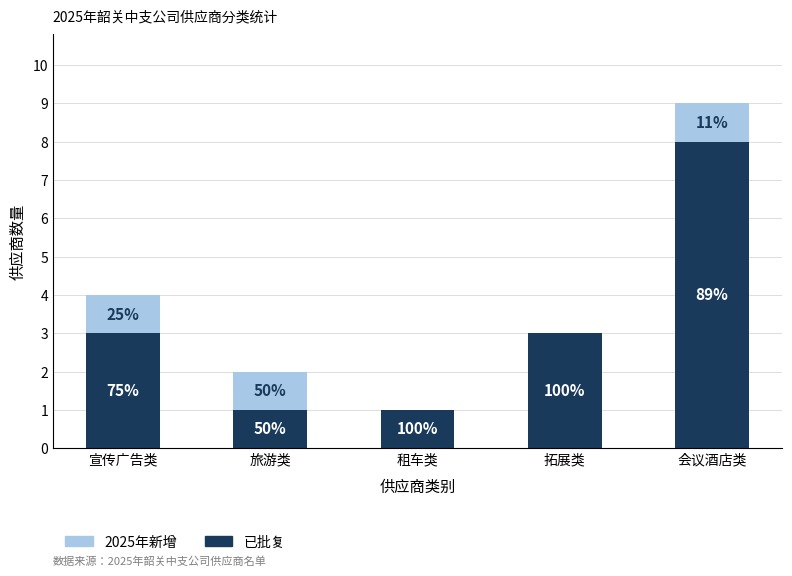

What is the label of the 4th bar from the left?

拓展类